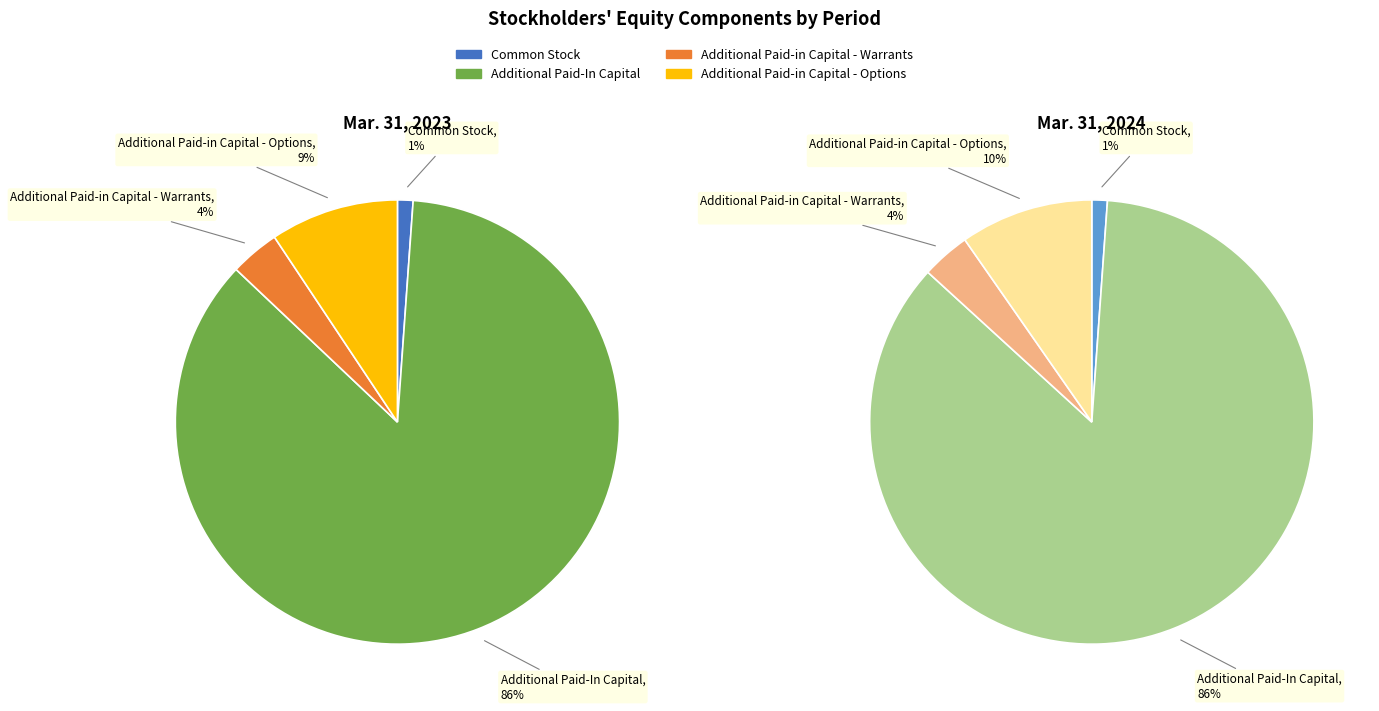

To the nearest percent, what is the combined percentage of Additional Paid-In Capital and Additional Paid-in Capital - Options?

95%